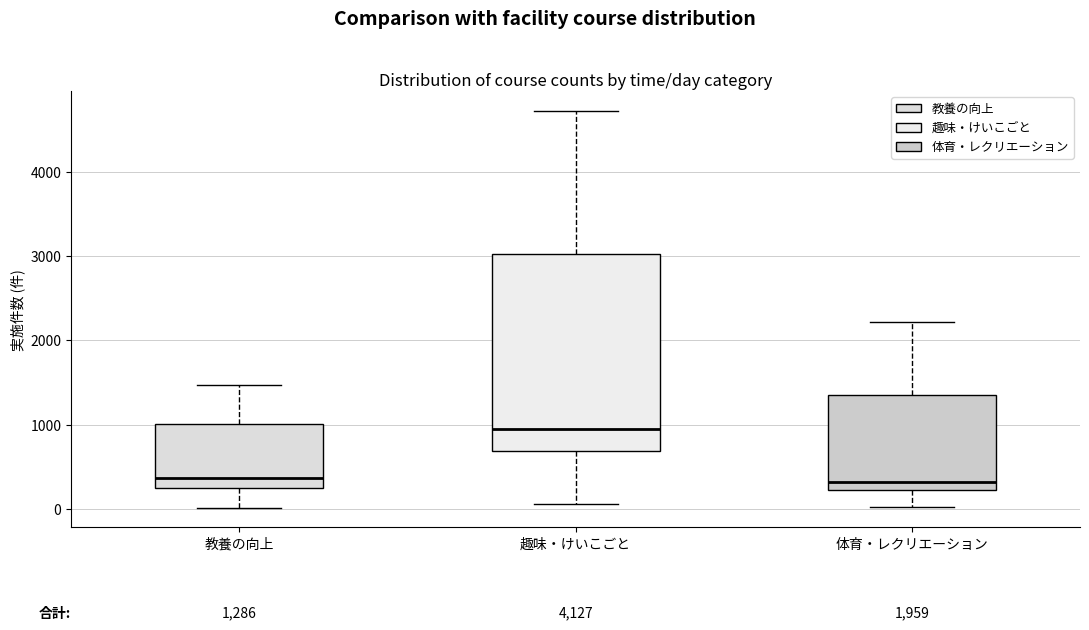

Comparing the boxes themselves (not the whiskers), which one is the tallest?

趣味・けいこごと